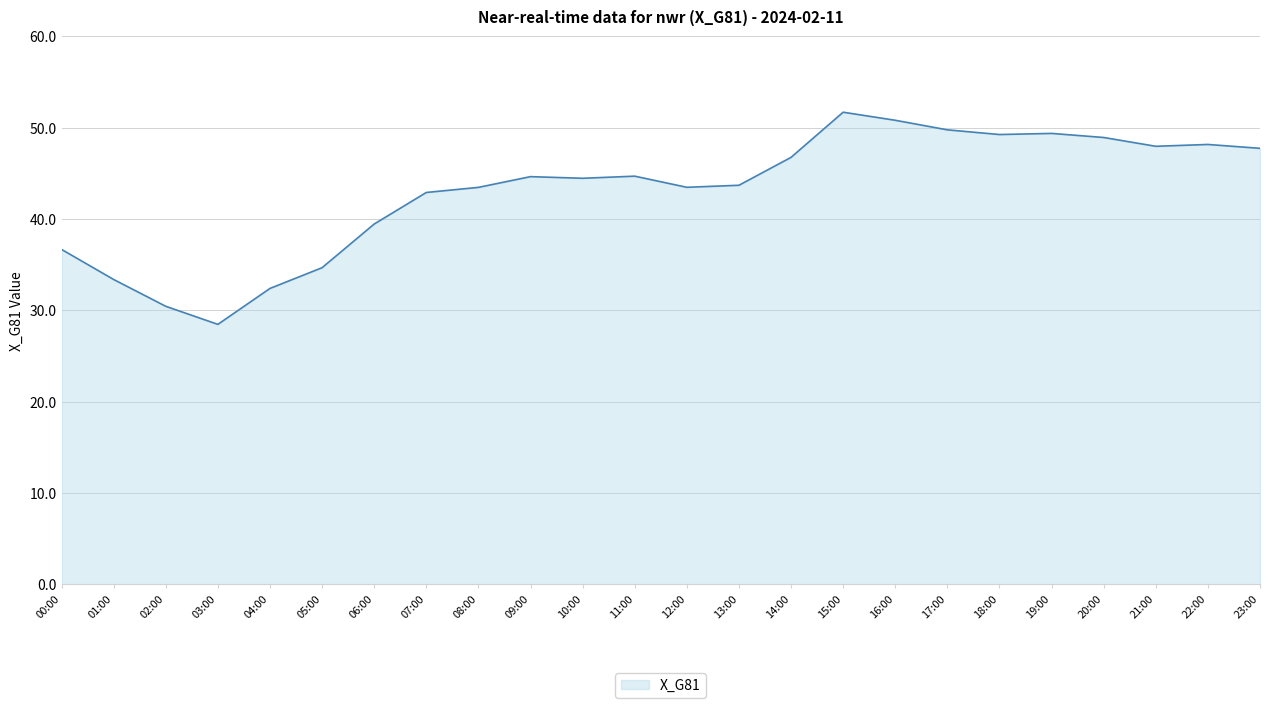

What is the average value?

43.1